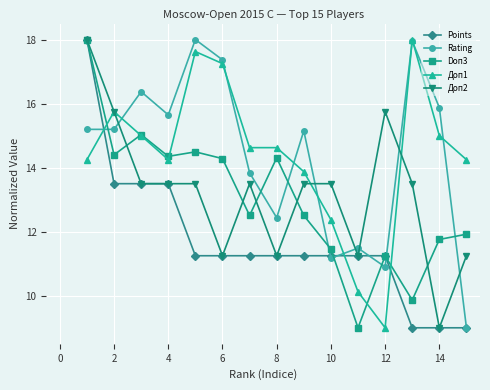

True or false: Points and Доп1 cross at least once.

True